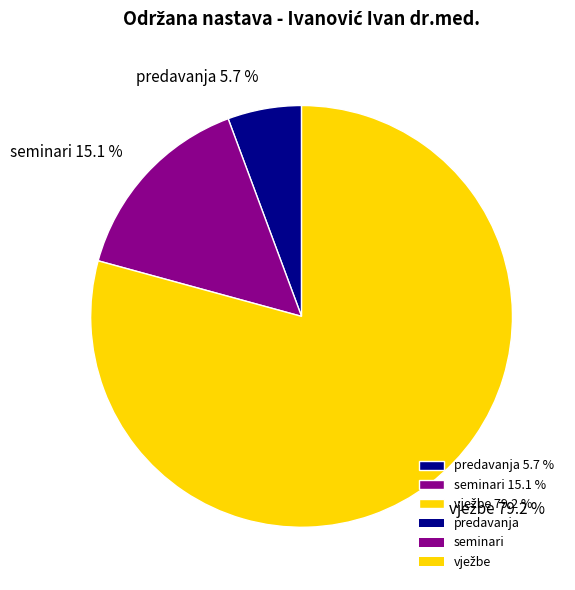

What is the smallest slice in the pie chart?

predavanja